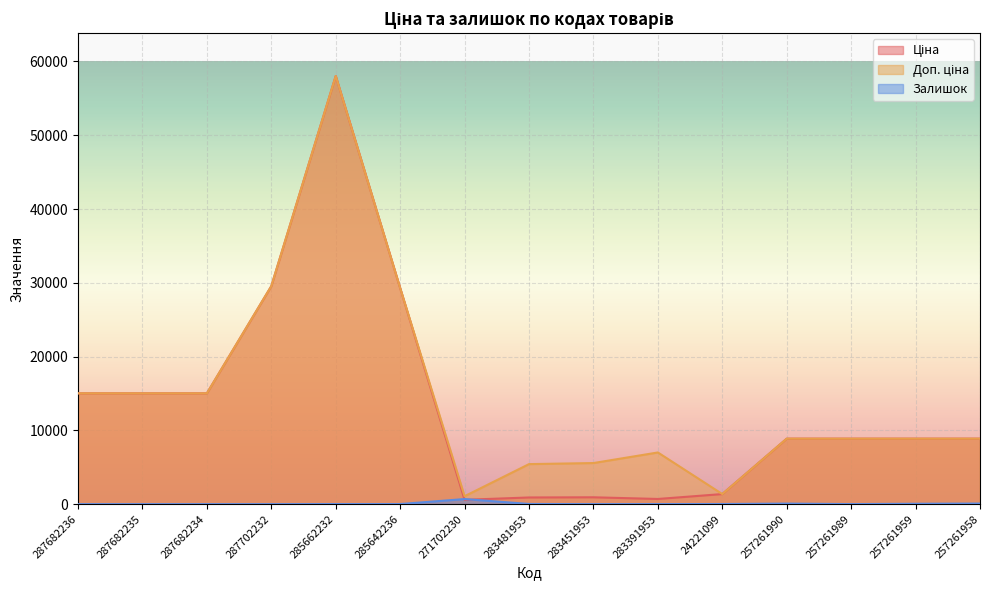

Between which two adjacent categories do Ціна and Доп. ціна first intersect?

283391953 and 24221099